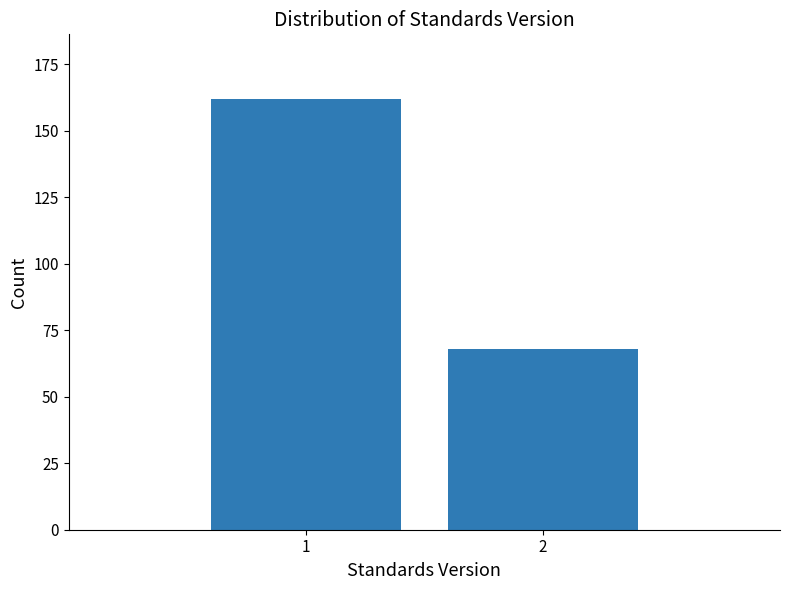

Reading left to right, transcribe all the data shown in this chart.

162	68